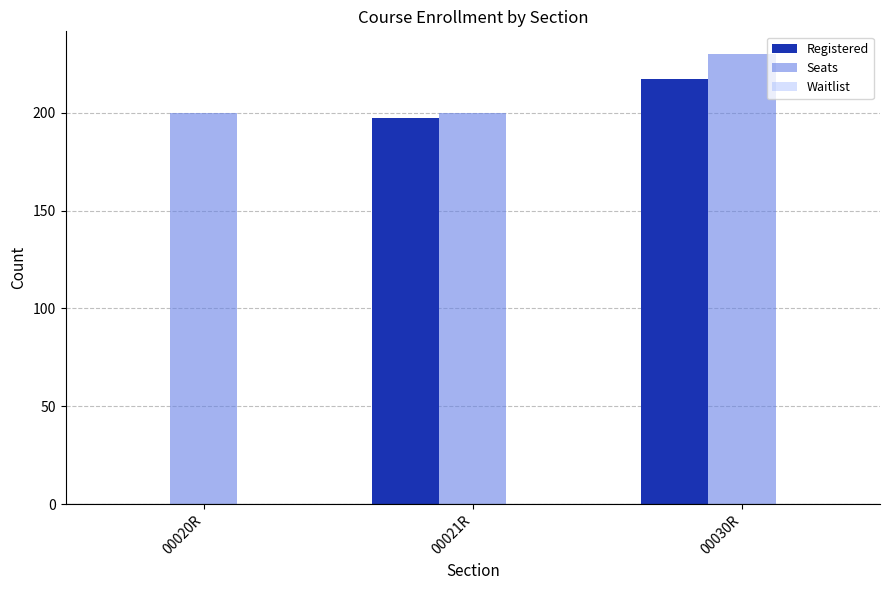

The value of Registered at 00020R is 89. True or false?

False